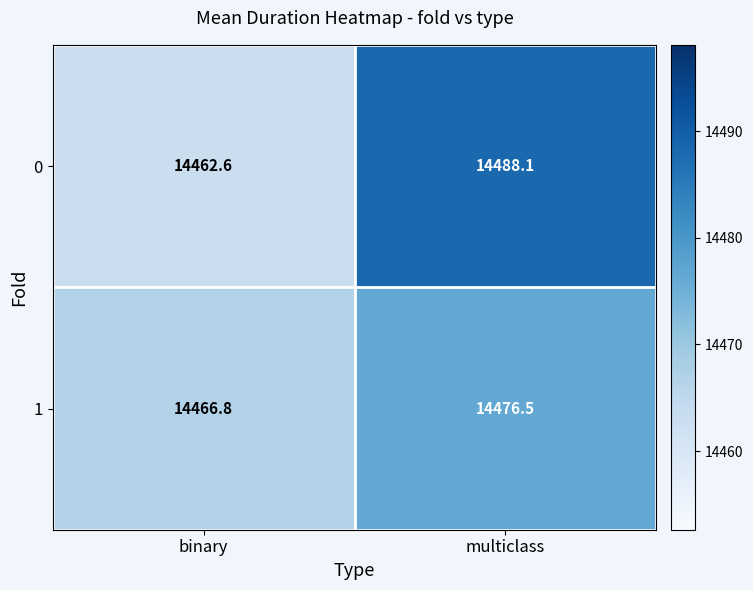

What is the minimum value shown in the chart?

14462.6